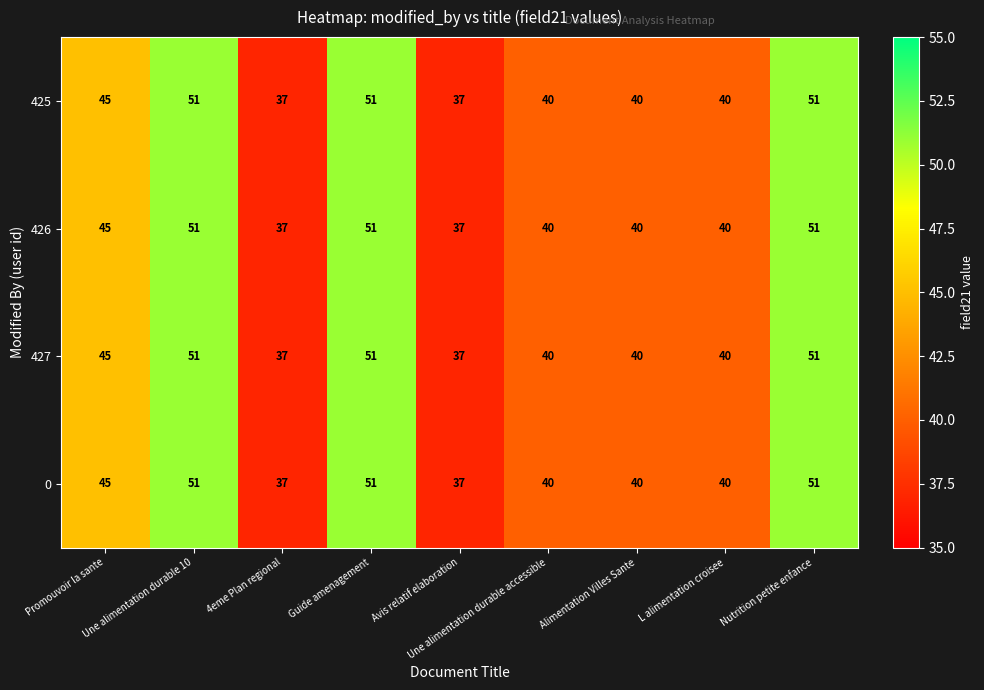

Where does the 0 series first go above 40?

Promouvoir la sante